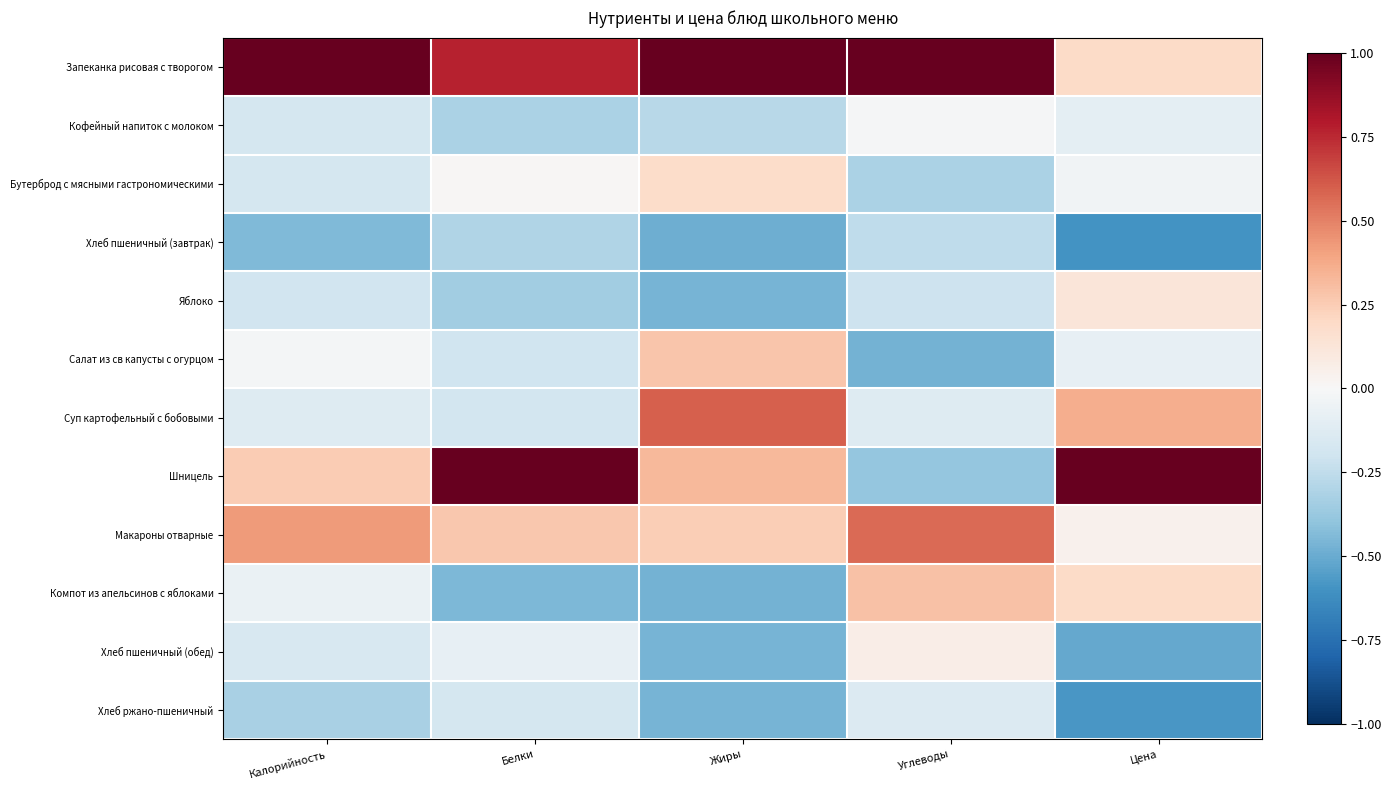

At Калорийность, list the series in order from largest to smallest.

Запеканка рисовая с творогом, Макароны отварные, Шницель, Салат из св капусты с огурцом, Компот из апельсинов с яблоками, Суп картофельный с бобовыми, Хлеб пшеничный (обед), Бутерброд с мясными гастрономическими, Кофейный напиток с молоком, Яблоко, Хлеб ржано-пшеничный, Хлеб пшеничный (завтрак)